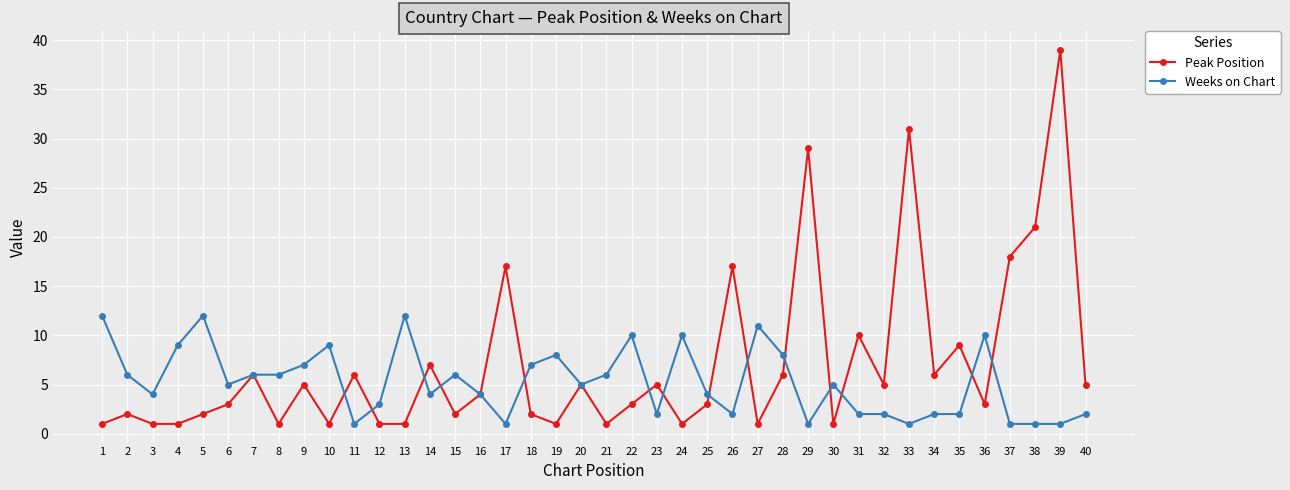

Does the chart have visible grid lines?

Yes